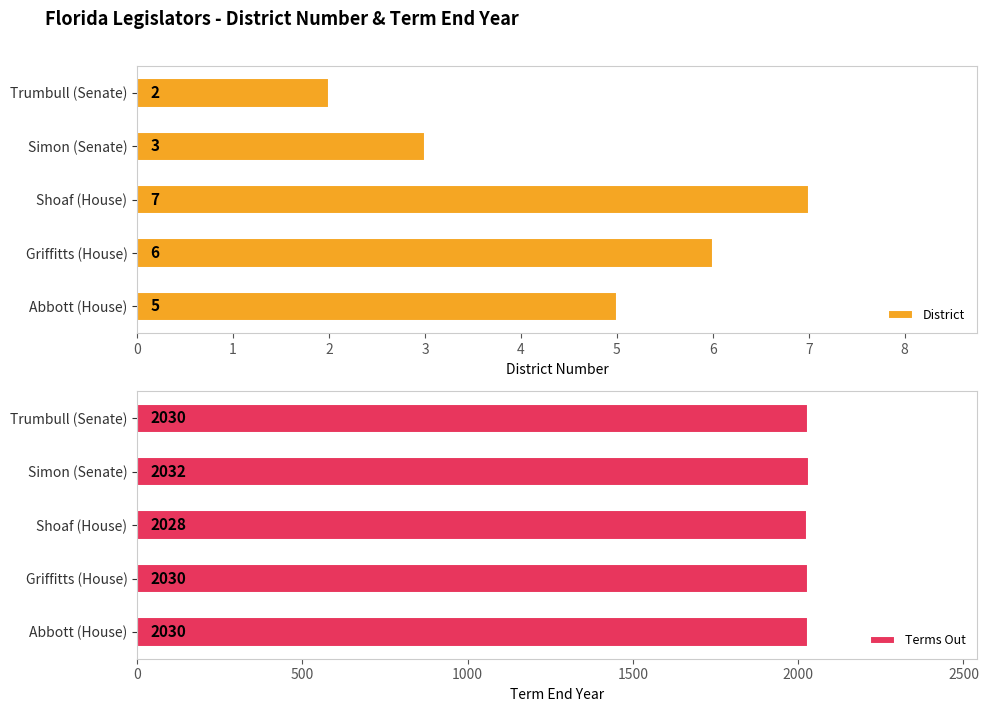

True or false: Terms Out has a value of 2030 at Abbott (House).

True